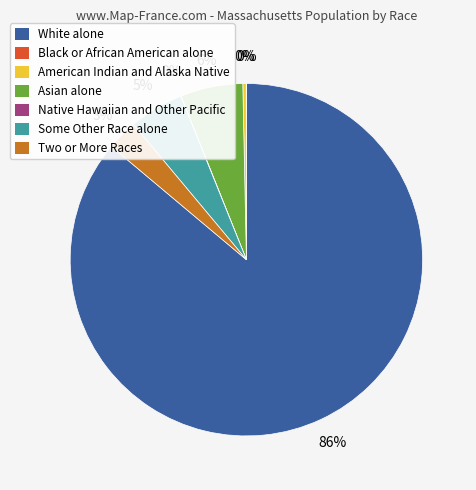

Between Some Other Race alone and White alone, which is larger?

White alone